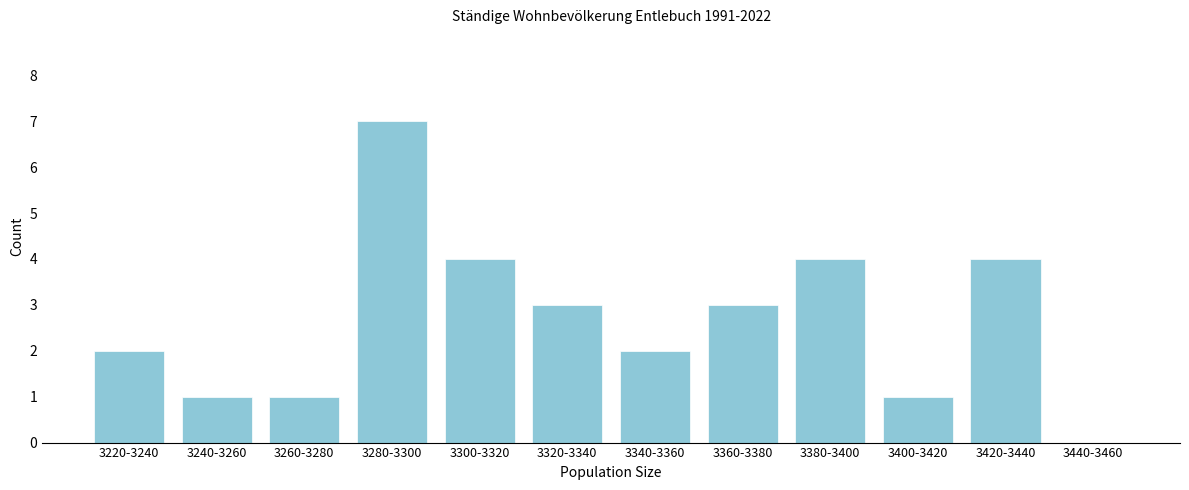

Reading left to right, transcribe all the data shown in this chart.

3220-3240=2	3240-3260=1	3260-3280=1	3280-3300=7	3300-3320=4	3320-3340=3	3340-3360=2	3360-3380=3	3380-3400=4	3400-3420=1	3420-3440=4	3440-3460=0